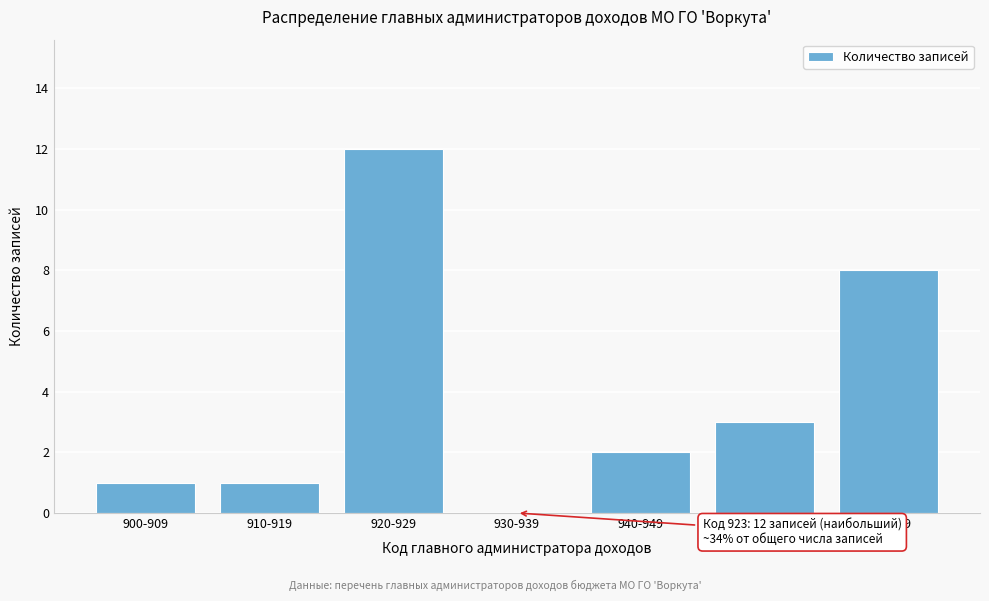

Reading right to left, transcribe all the data shown in this chart.

960-969=8	950-959=3	940-949=2	930-939=0	920-929=12	910-919=1	900-909=1